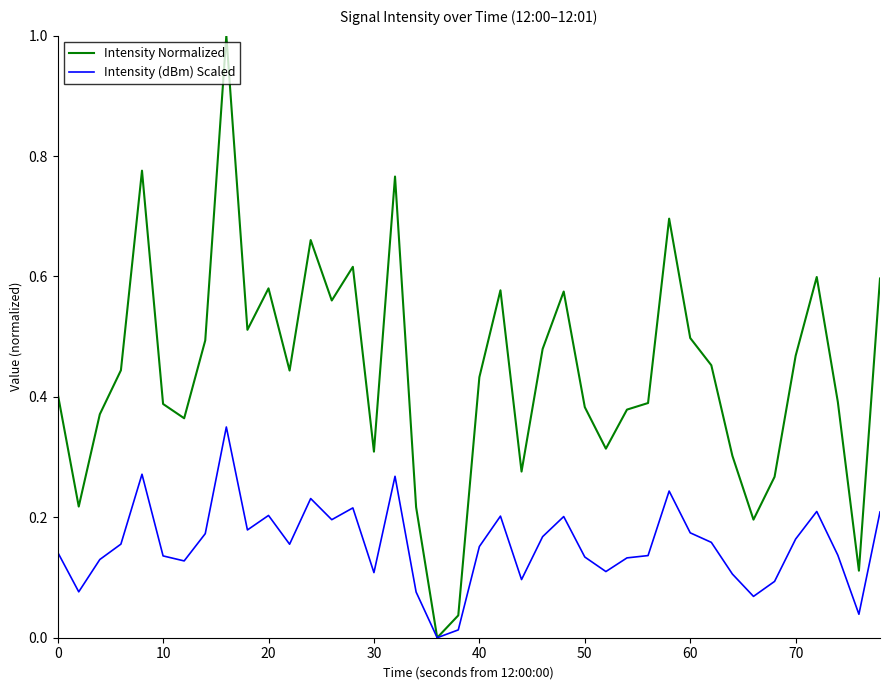

Which series has the largest range (max minus min)?

Intensity Normalized